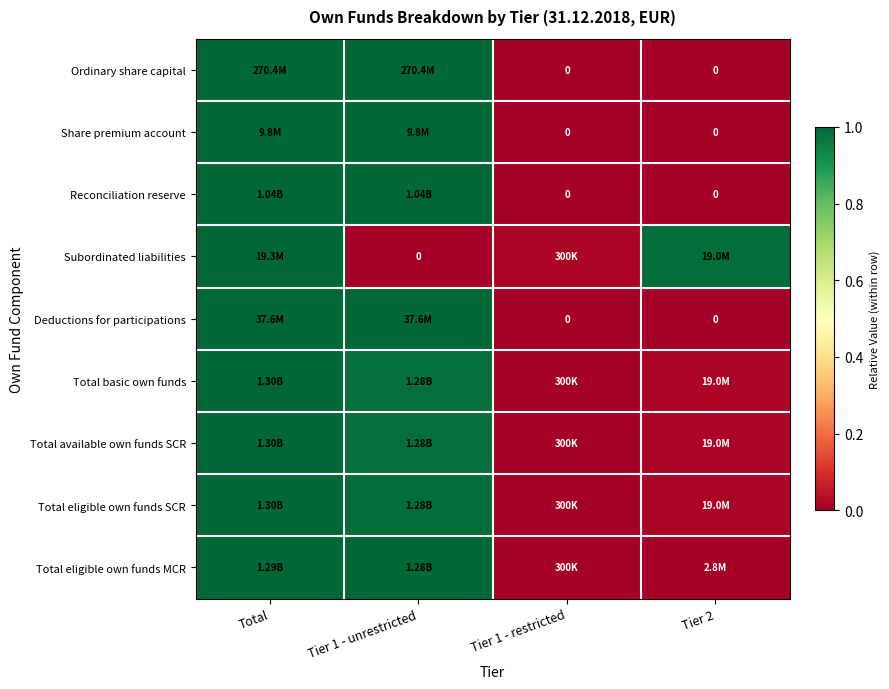

What is the difference between the second highest and minimum values in the Subordinated liabilities series?

1.0